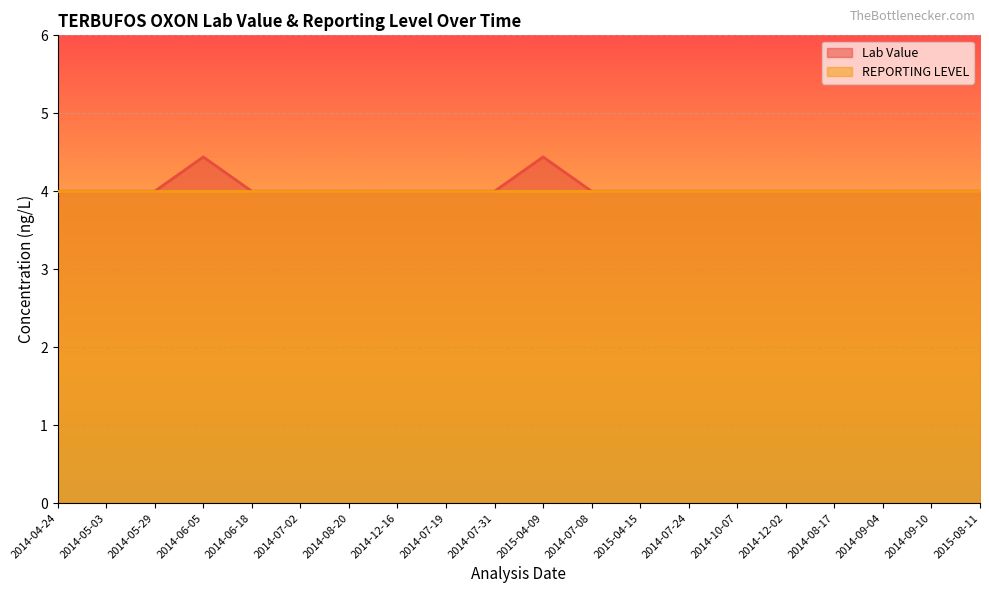

What is the difference between the second highest and minimum values?

0.4